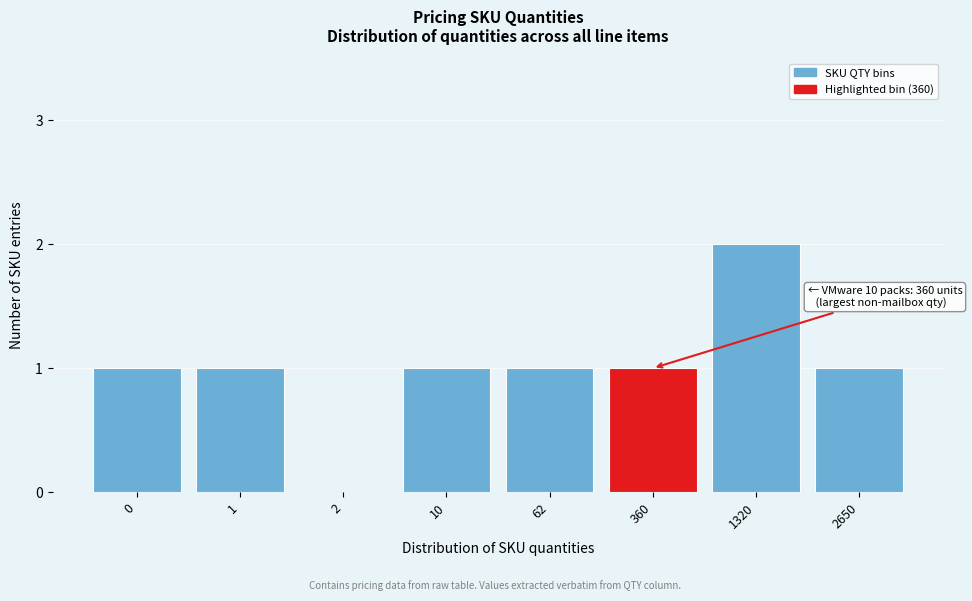

Reading left to right, extract all data points from this chart.

0=1	1=1	2=0	10=1	62=1	360=1	1320=2	2650=1